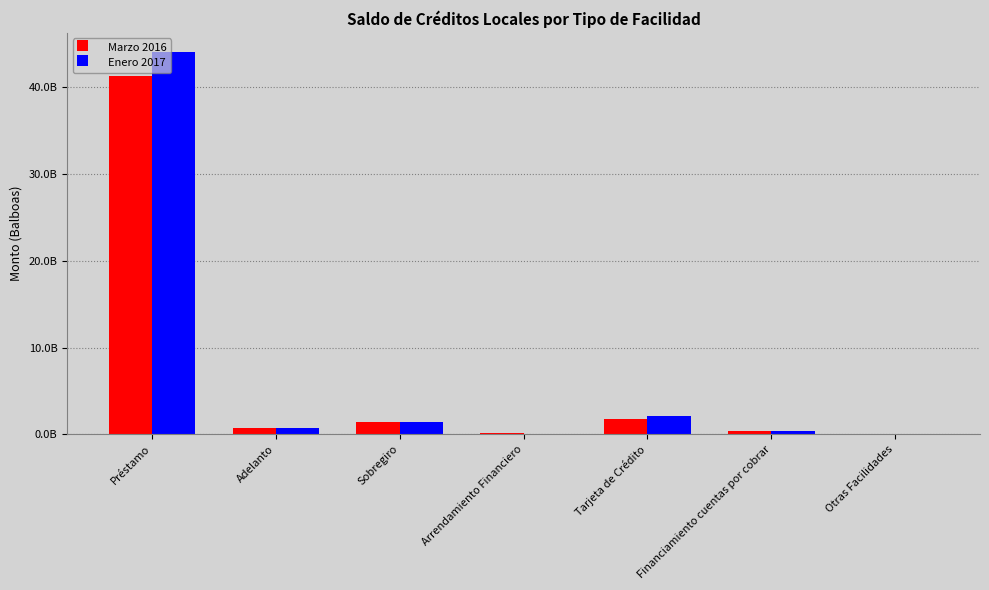

Which category has the lowest value in the Marzo 2016 series?

Otras Facilidades